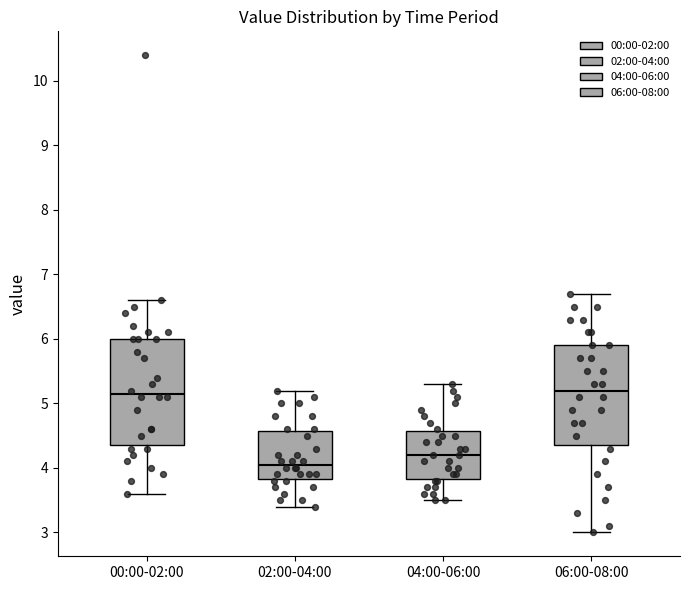

Reading left to right, read every box against the y-axis: the position of its median line, the range the box covers, and the ends of its whiskers. The values are not printed on the chart, so give them approximately, as read against the axis.

00:00-02:00: median 5.2, box 4.4 to 6.0, whiskers 3.6 to 6.6
02:00-04:00: median 4.1, box 3.8 to 4.6, whiskers 3.4 to 5.2
04:00-06:00: median 4.2, box 3.8 to 4.6, whiskers 3.5 to 5.3
06:00-08:00: median 5.2, box 4.4 to 5.9, whiskers 3.0 to 6.7